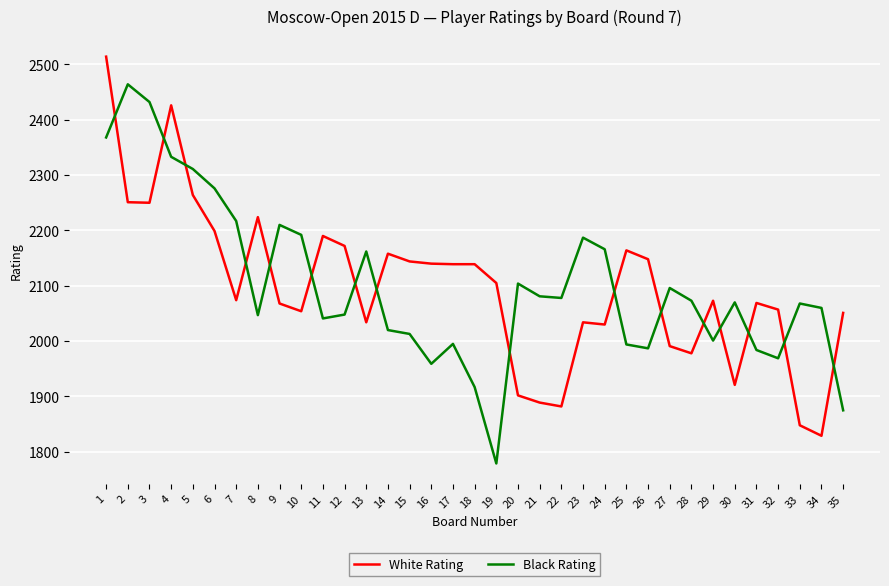

The White Rating series shows 1889 at 21. True or false?

True